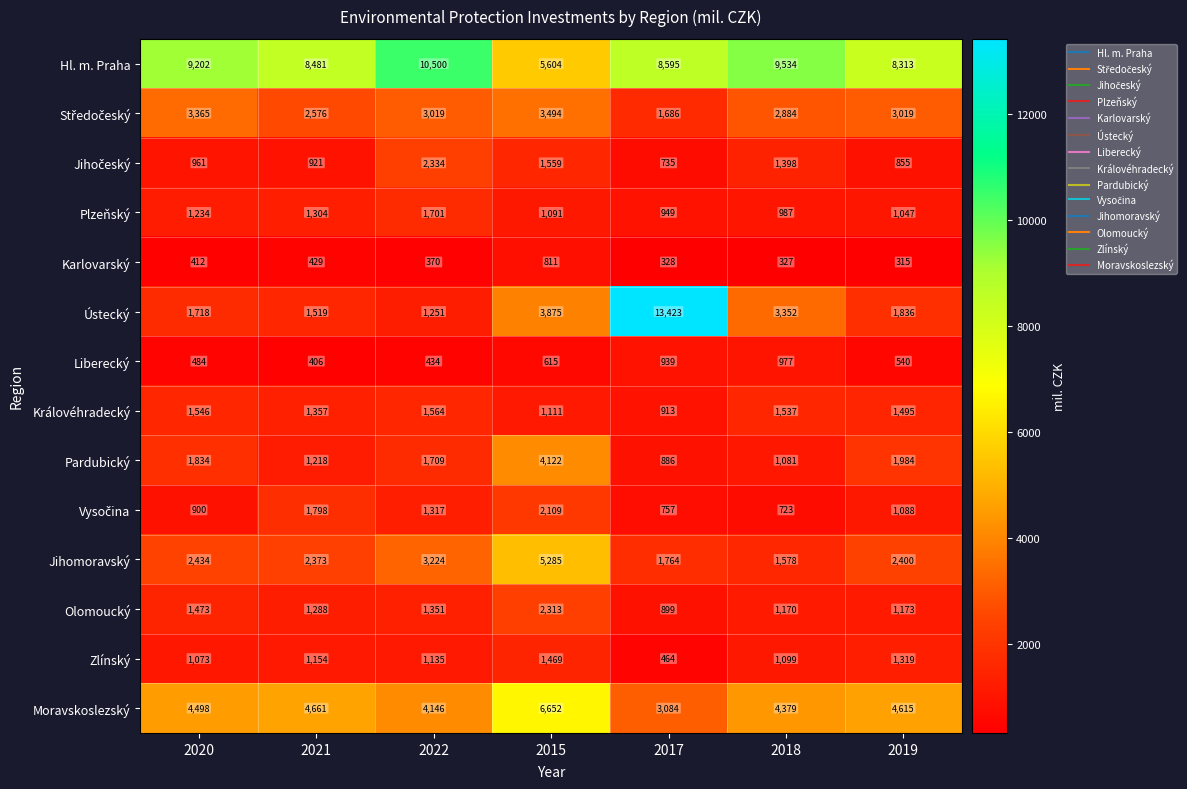

What is the total value across all series at 2017?

35422